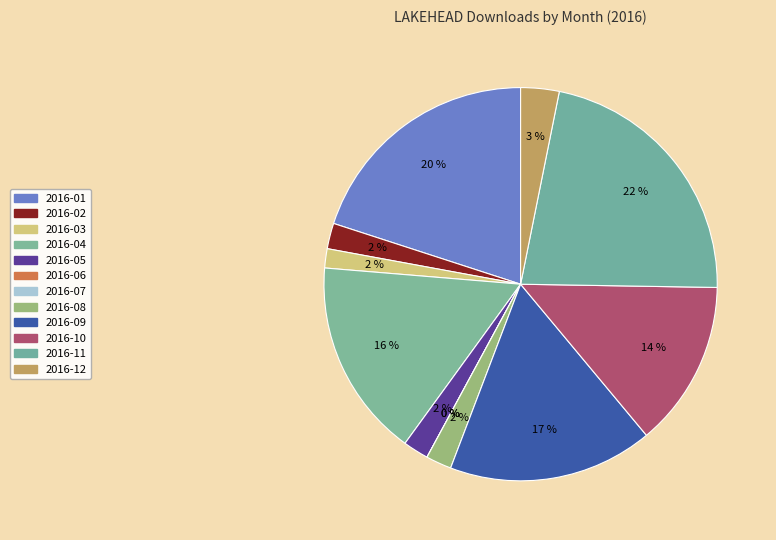

How many slices are in this pie chart?

12